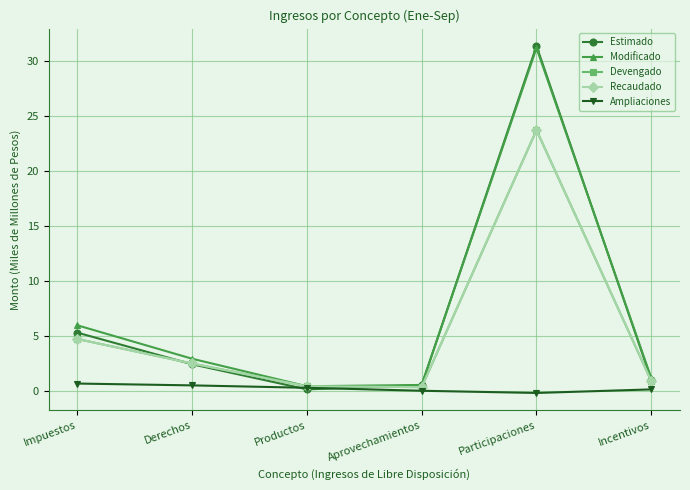

What is the approximate value of Recaudado at Derechos?

2.5